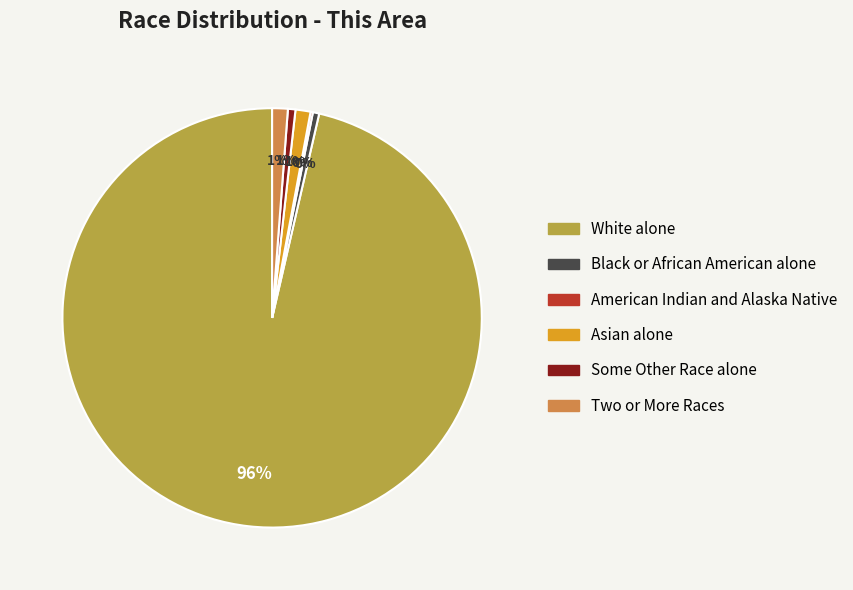

Is the sum of Asian alone and White alone greater than half?

Yes